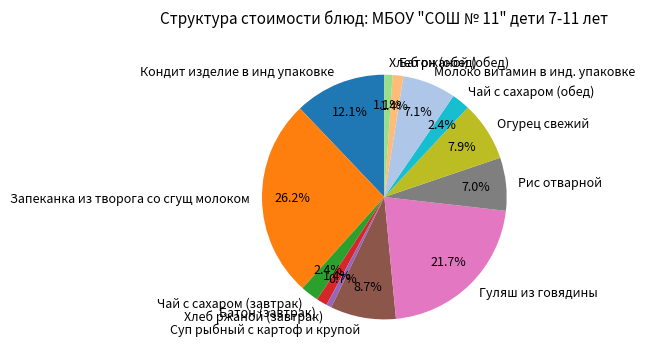

Does Чай с сахаром (завтрак) represent more than half of the total?

No